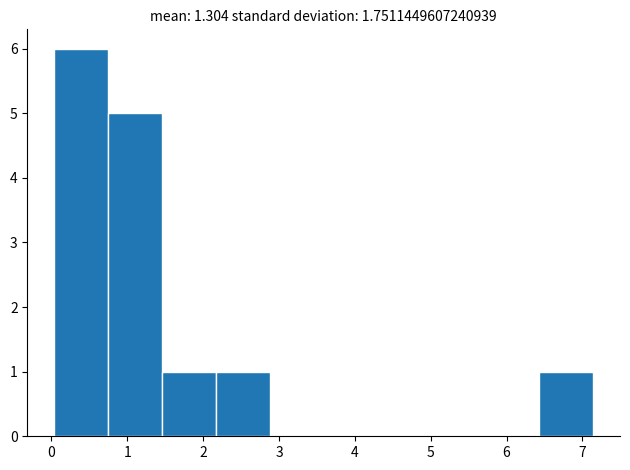

What is the height of the bar covering 2.17 to 2.88 on the x-axis? Neither the bar edges nor the heights are printed on the chart, so give them approximately, as read against the axes.

1